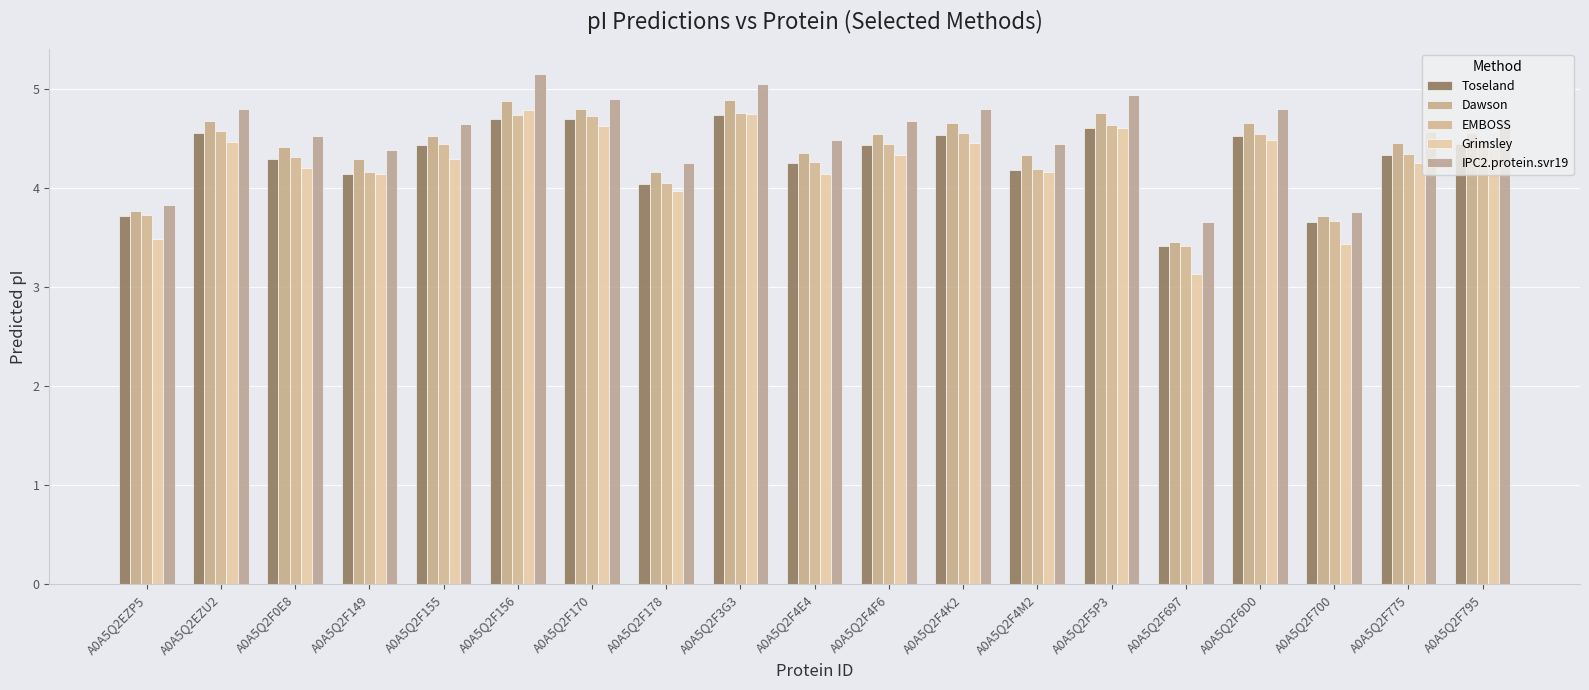

What position from the right is A0A5Q2F700?

3